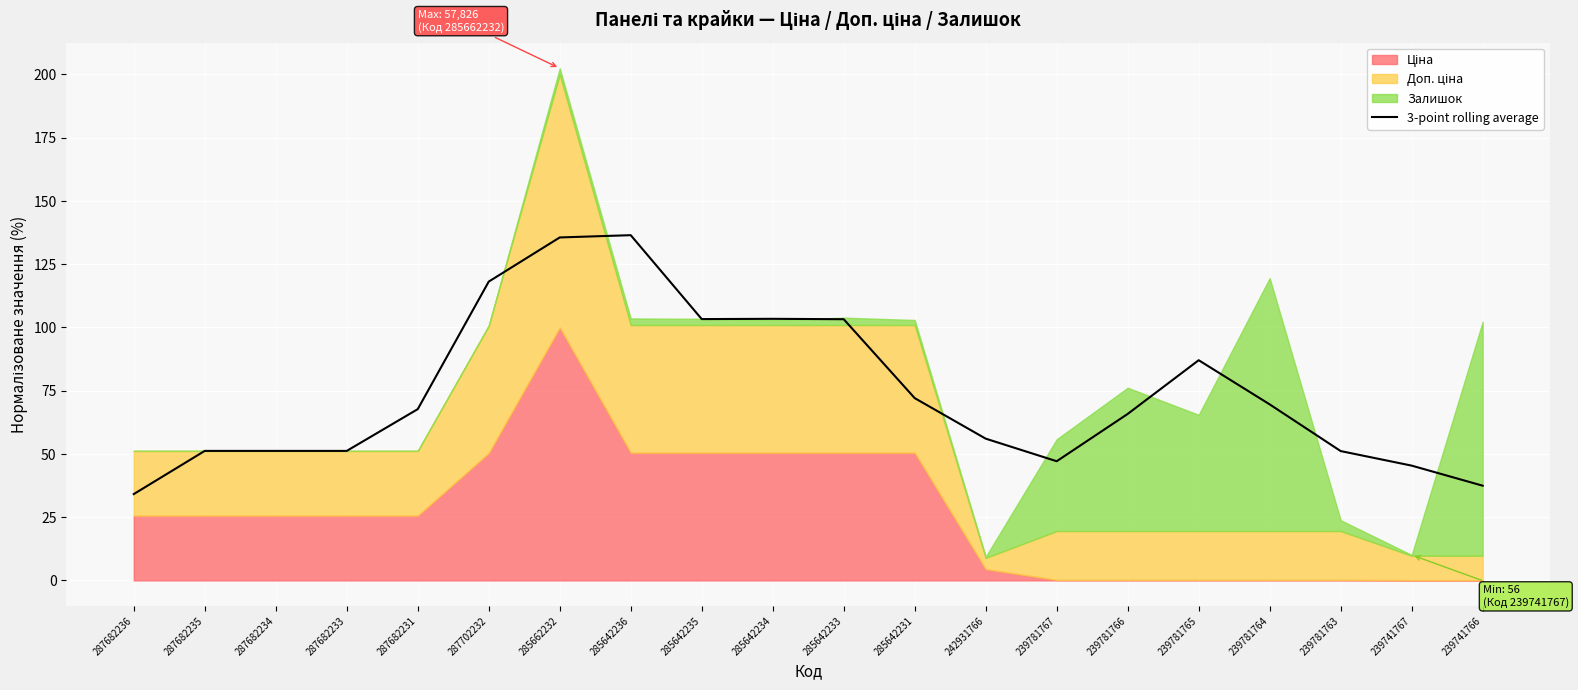

What is the lowest value of the 3-point rolling average series?

34.1